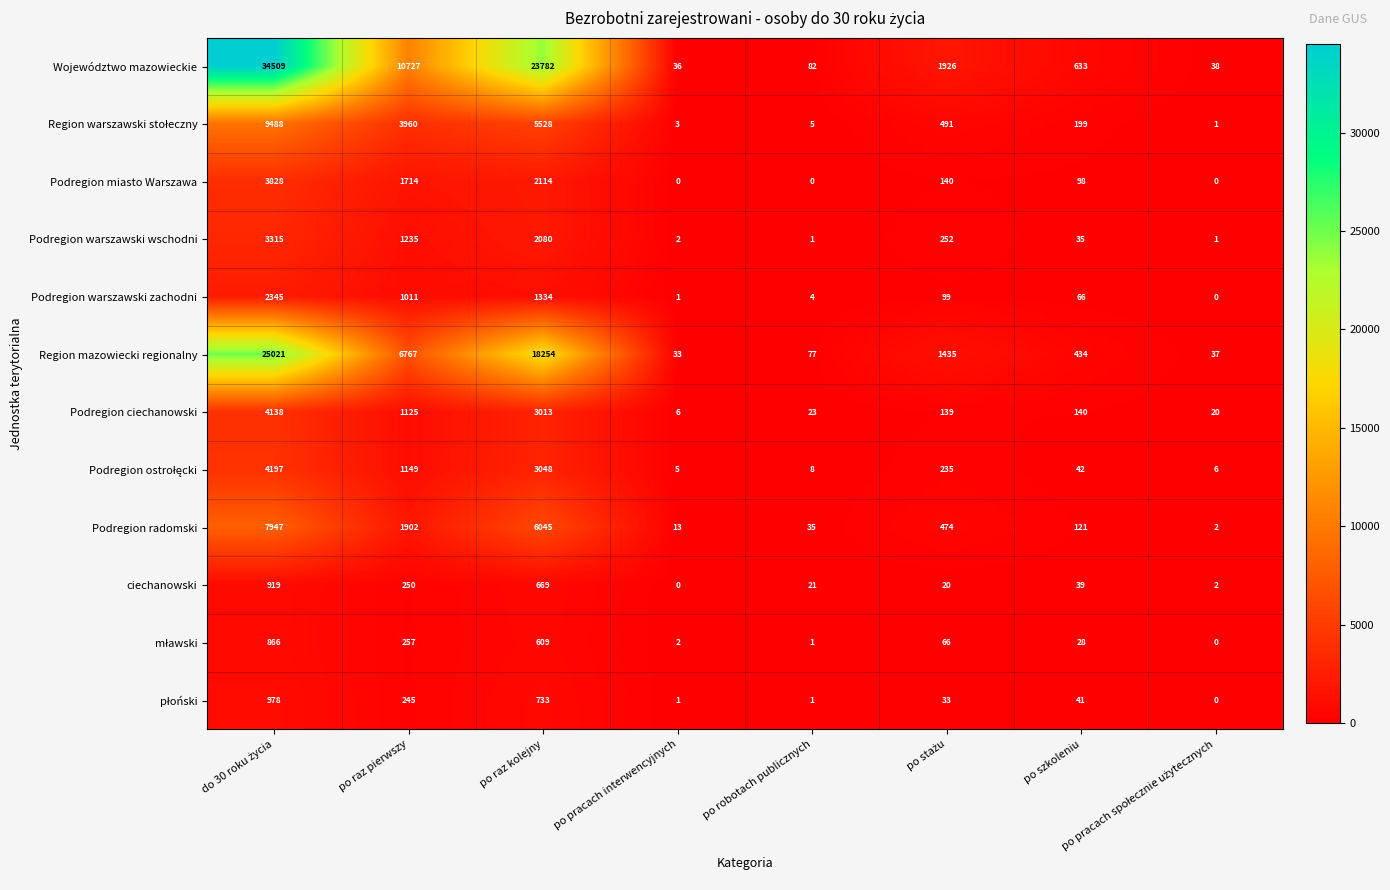

Which series has the largest total across all categories?

Województwo mazowieckie